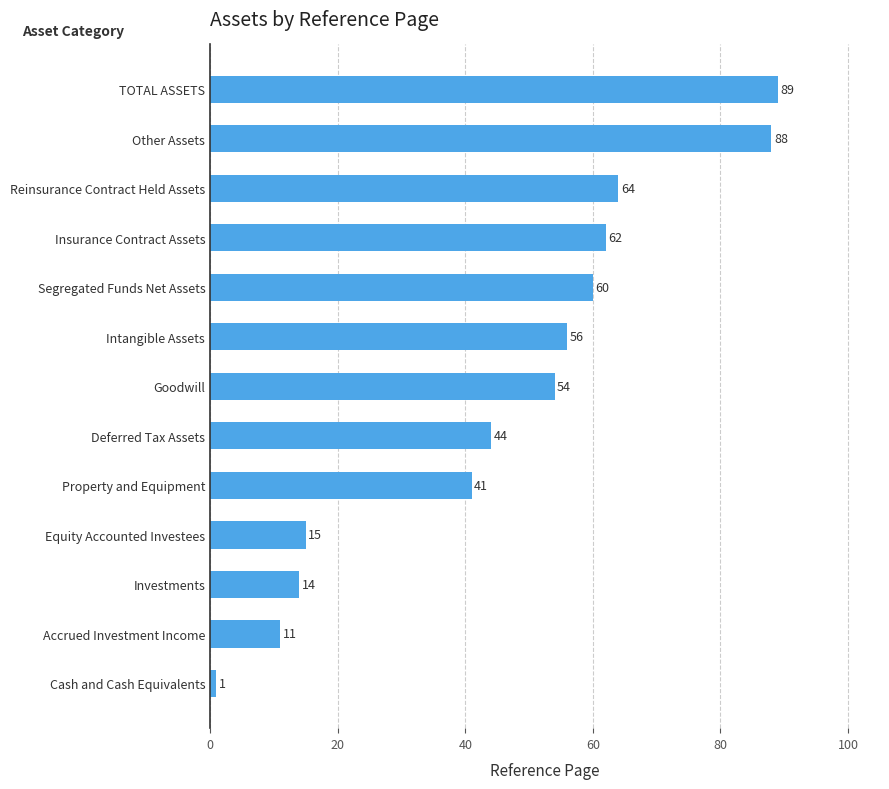

List the labels in order of value, smallest first.

Cash and Cash Equivalents, Accrued Investment Income, Investments, Equity Accounted Investees, Property and Equipment, Deferred Tax Assets, Goodwill, Intangible Assets, Segregated Funds Net Assets, Insurance Contract Assets, Reinsurance Contract Held Assets, Other Assets, TOTAL ASSETS